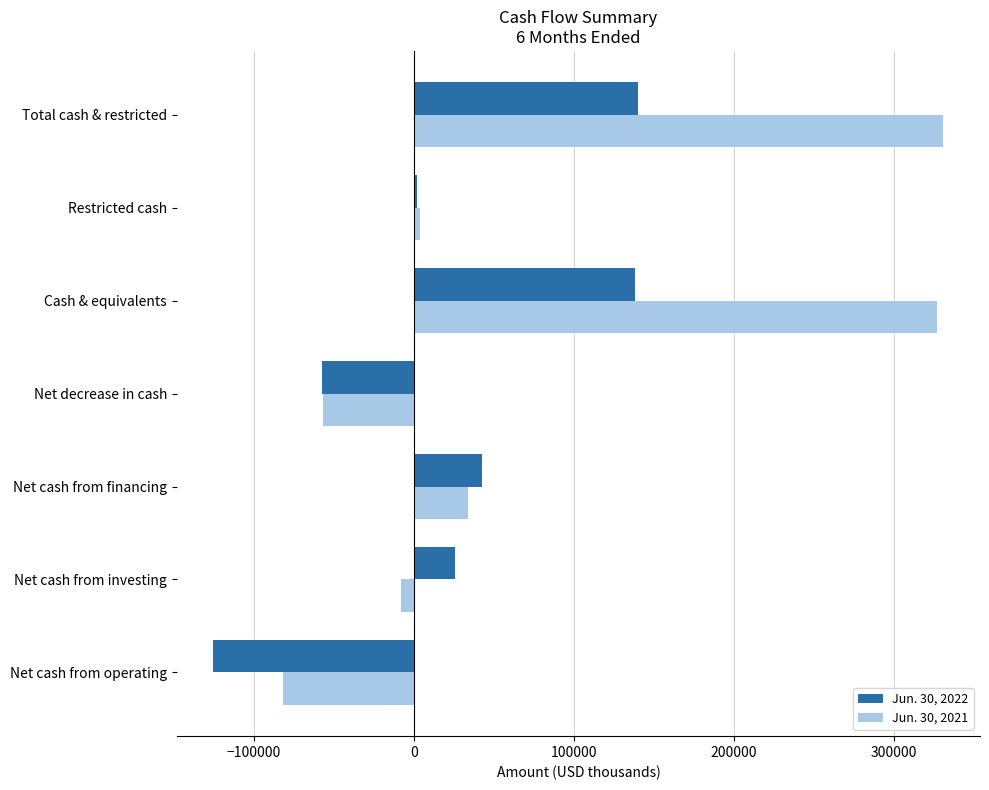

Which series has the widest spread of values?

Jun. 30, 2021